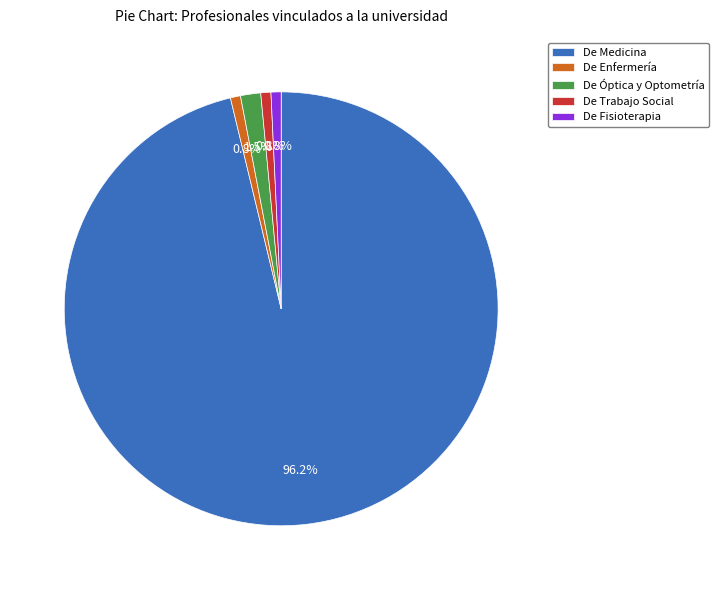

To the nearest percent, what portion does De Trabajo Social represent?

1%